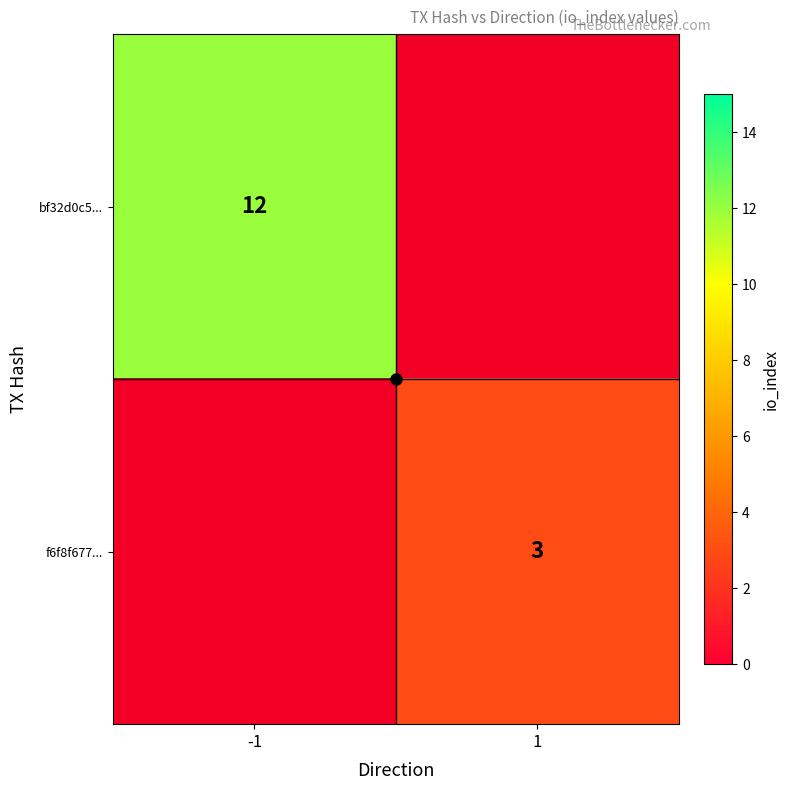

The f6f8f677... series shows 4 at 1. True or false?

False